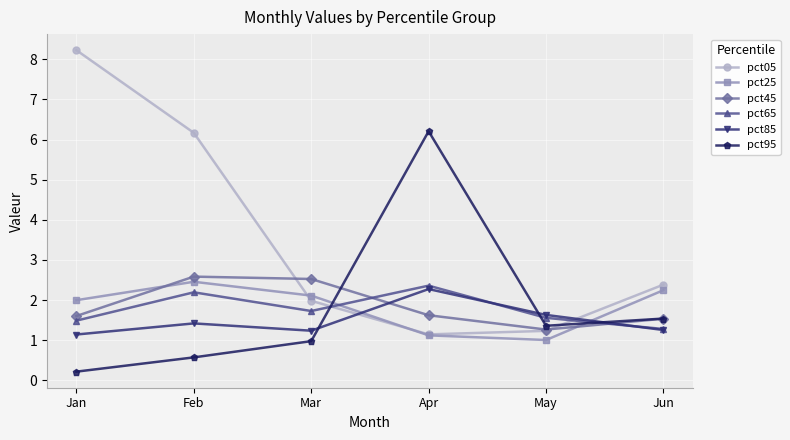

What is the value of the pct85 point at the 5th from the left?

1.6